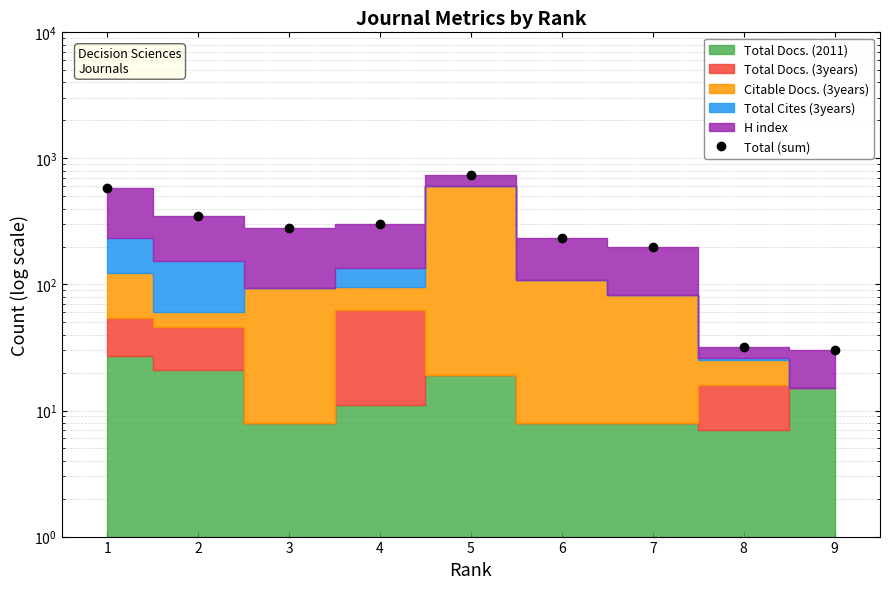

What is the difference between the maximum and second lowest values?

707